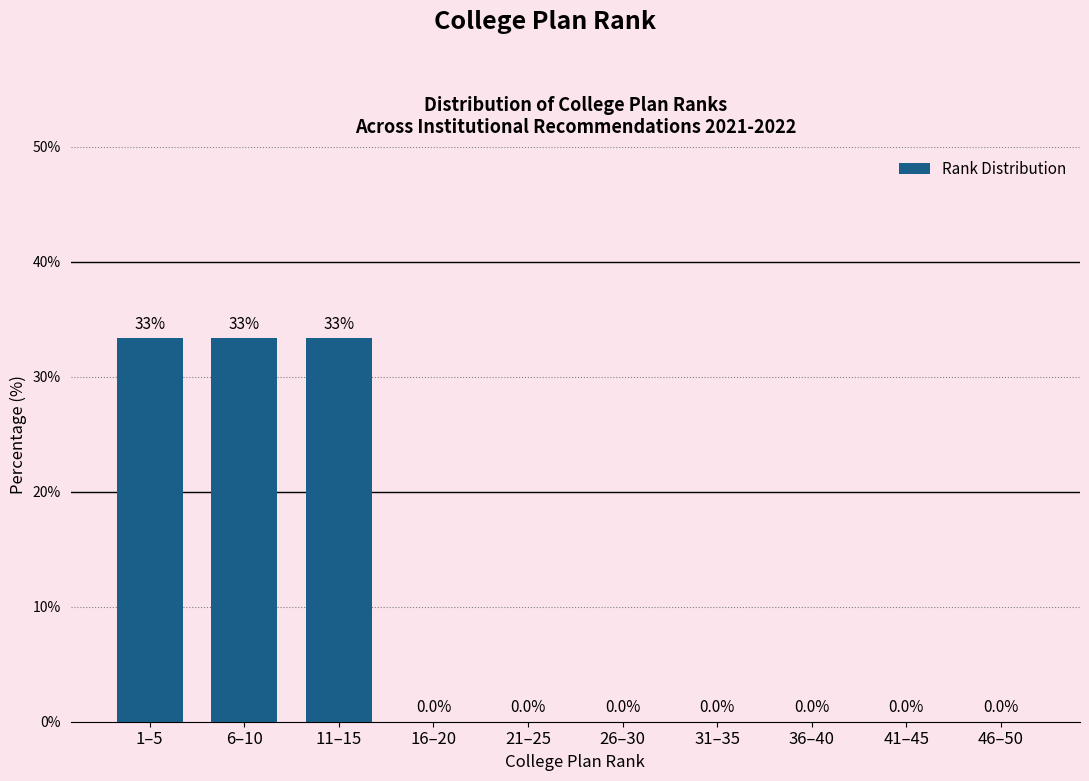

Reading left to right, transcribe all the data shown in this chart.

1–5=33.3	6–10=33.3	11–15=33.3	16–20=0.0	21–25=0.0	26–30=0.0	31–35=0.0	36–40=0.0	41–45=0.0	46–50=0.0